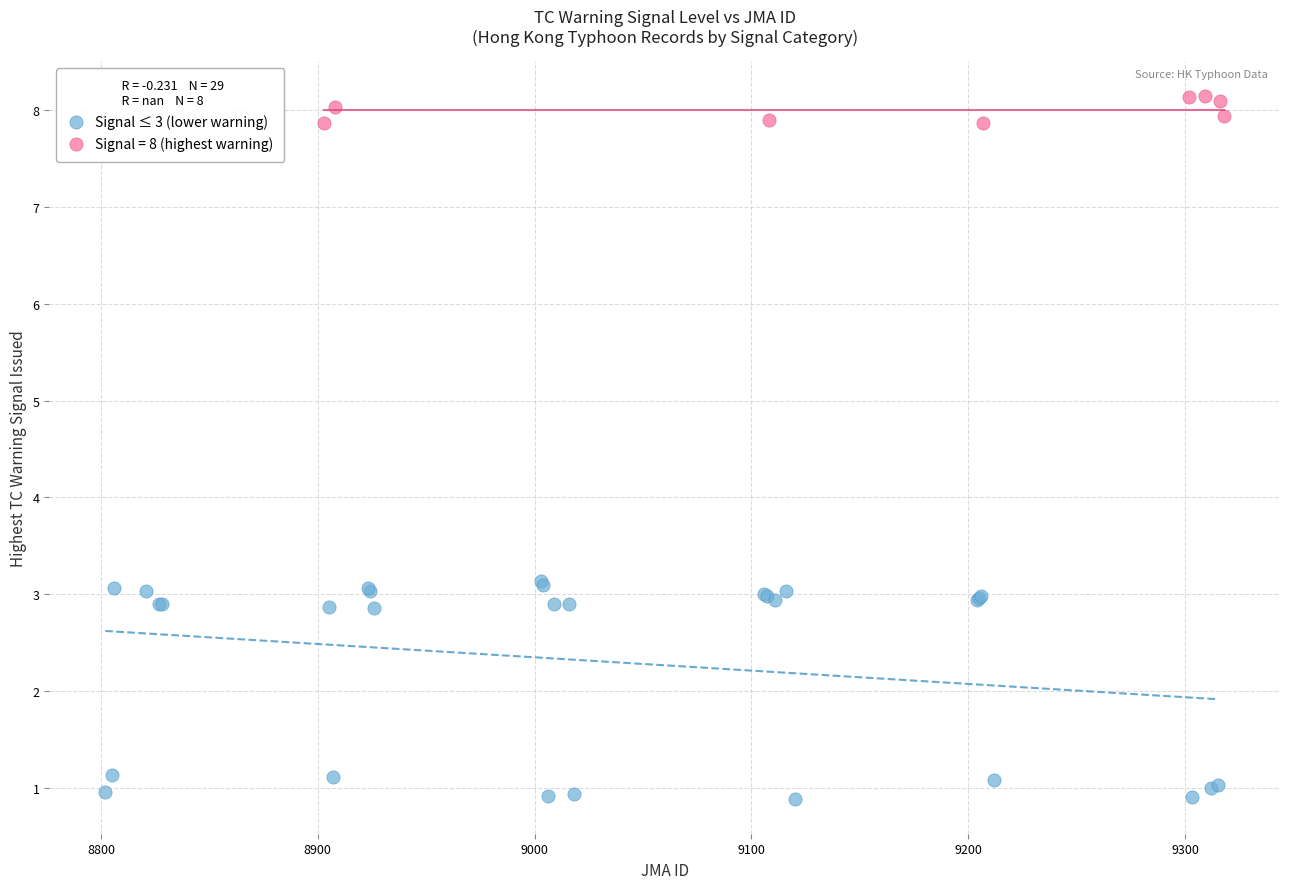

Which series reaches the maximum Y coordinate?

Signal = 8 (highest warning)